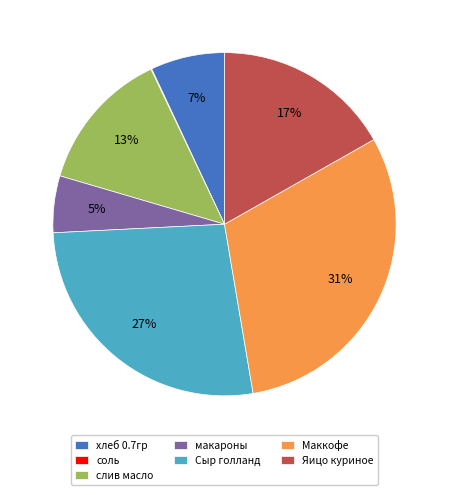

What percentage is the Сыр голланд slice, to the nearest percent?

27%